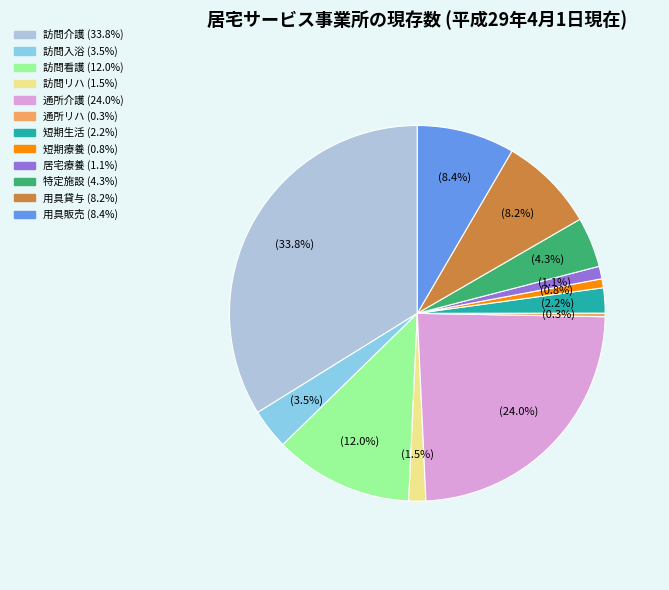

Count the number of slices in the pie.

12